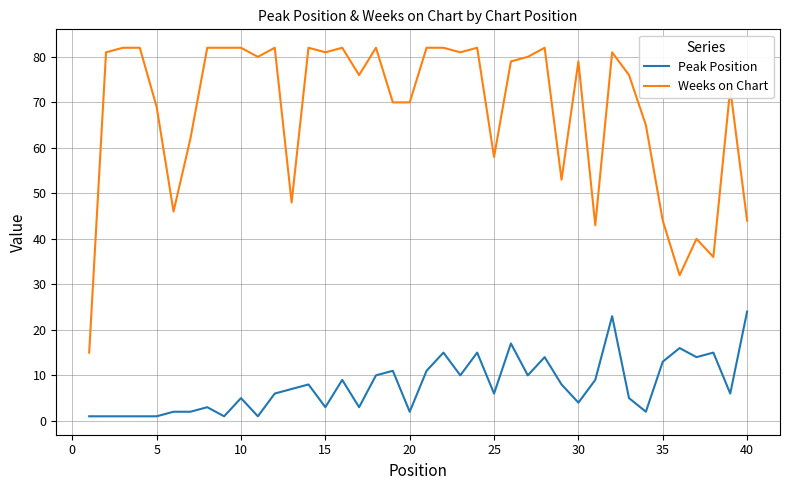

Rank the series by their maximum value, from lowest to highest.

Peak Position, Weeks on Chart